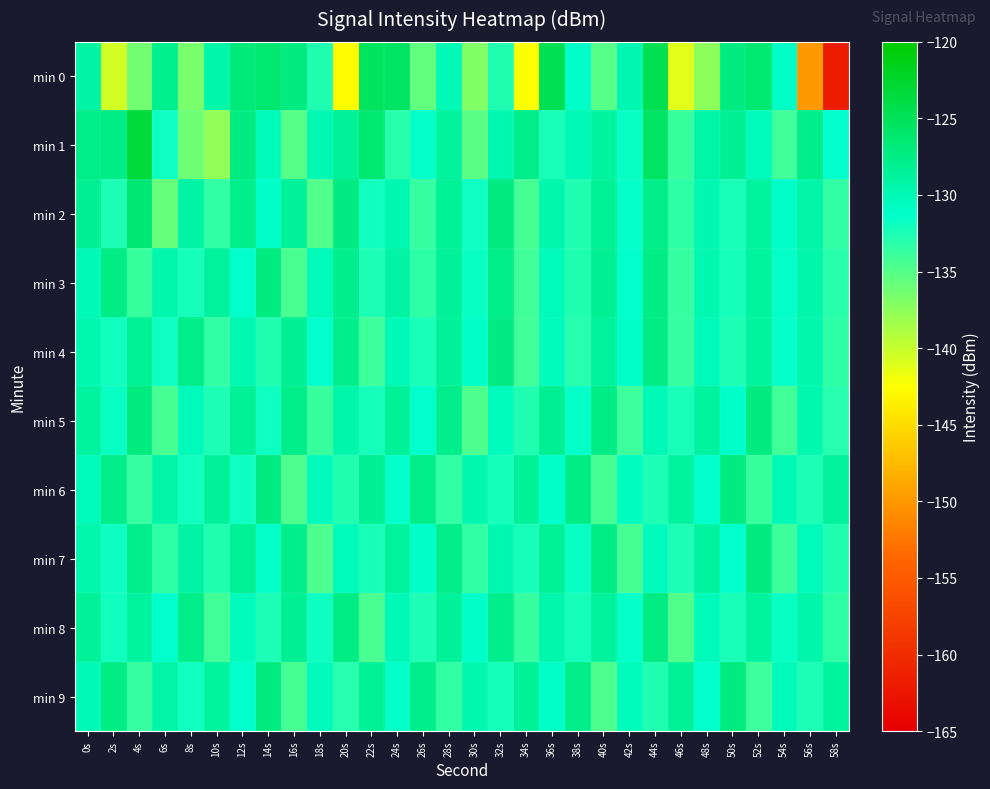

Reading right to left, list all the values displayed in this chart.

min 0: 58s=-161.7	56s=-150.0	54s=-131.0	52s=-126.2	50s=-127.1	48s=-137.4	46s=-141.1	44s=-124.4	42s=-129.9	40s=-135.1	38s=-131.2	36s=-124.7	34s=-142.5	32s=-132.8	30s=-136.9	28s=-130.1	26s=-135.6	24s=-125.5	22s=-125.3	20s=-142.7	18s=-132.8	16s=-127.1	14s=-126.3	12s=-126.8	10s=-129.5	8s=-136.6	6s=-128.0	4s=-136.3	2s=-140.5	0s=-129.1
min 1: 58s=-131.3	56s=-127.9	54s=-134.2	52s=-130.5	50s=-128.1	48s=-129.2	46s=-133.8	44s=-125.6	42s=-131.7	40s=-128.9	38s=-130.1	36s=-132.4	34s=-127.6	32s=-129.8	30s=-135.2	28s=-128.7	26s=-131.5	24s=-133.1	22s=-126.3	20s=-128.5	18s=-129.9	16s=-135.1	14s=-130.3	12s=-127.2	10s=-137.6	8s=-136.1	6s=-131.9	4s=-123.5	2s=-127.5	0s=-127.6
min 2: 58s=-133.5	56s=-129.3	54s=-131.1	52s=-128.8	50s=-132.4	48s=-129.9	46s=-133.2	44s=-127.7	42s=-131.6	40s=-128.3	38s=-132.7	36s=-129.5	34s=-134.3	32s=-127.1	30s=-131.8	28s=-128.4	26s=-133.6	24s=-129.7	22s=-132.1	20s=-127.3	18s=-134.9	16s=-128.6	14s=-131.2	12s=-127.8	10s=-133.4	8s=-129.1	6s=-135.7	4s=-126.4	2s=-132.6	0s=-128.2
min 3: 58s=-133.1	56s=-129.4	54s=-131.6	52s=-128.9	50s=-132.3	48s=-129.8	46s=-133.7	44s=-127.5	42s=-131.3	40s=-128.1	38s=-132.8	36s=-130.2	34s=-134.1	32s=-127.6	30s=-131.7	28s=-128.5	26s=-133.3	24s=-129.1	22s=-132.6	20s=-127.9	18s=-130.3	16s=-134.5	14s=-127.2	12s=-131.4	10s=-128.7	8s=-132.2	6s=-129.6	4s=-133.8	2s=-127.4	0s=-130.1
min 4: 58s=-133.3	56s=-129.6	54s=-131.5	52s=-128.8	50s=-132.5	48s=-130.3	46s=-133.6	44s=-127.4	42s=-131.2	40s=-128.7	38s=-132.9	36s=-130.5	34s=-134.2	32s=-127.3	30s=-131.1	28s=-128.6	26s=-132.4	24s=-130.1	22s=-133.9	20s=-127.8	18s=-131.4	16s=-128.2	14s=-132.7	12s=-129.9	10s=-133.5	8s=-127.6	6s=-131.8	4s=-128.4	2s=-132.1	0s=-129.7
min 5: 58s=-132.9	56s=-129.7	54s=-134.1	52s=-127.2	50s=-131.2	48s=-128.8	46s=-132.4	44s=-130.1	42s=-133.9	40s=-127.5	38s=-131.6	36s=-128.1	34s=-132.7	32s=-130.4	30s=-134.6	28s=-127.9	26s=-131.3	24s=-128.6	22s=-132.2	20s=-129.4	18s=-133.8	16s=-127.7	14s=-131.9	12s=-128.3	10s=-132.6	8s=-130.2	6s=-134.4	4s=-127.1	2s=-131.7	0s=-128.9
min 6: 58s=-128.7	56s=-132.6	54s=-130.1	52s=-133.8	50s=-127.1	48s=-131.3	46s=-128.9	44s=-132.5	42s=-130.6	40s=-134.3	38s=-127.4	36s=-131.1	34s=-128.6	32s=-132.3	30s=-129.8	28s=-133.4	26s=-127.7	24s=-131.5	22s=-128.2	20s=-132.8	18s=-130.4	16s=-134.6	14s=-127.3	12s=-131.8	10s=-128.5	8s=-132.1	6s=-129.2	4s=-133.7	2s=-127.6	0s=-130.3
min 7: 58s=-132.8	56s=-130.3	54s=-133.9	52s=-127.2	50s=-131.4	48s=-128.8	46s=-132.6	44s=-130.5	42s=-134.4	40s=-127.5	38s=-131.7	36s=-128.3	34s=-132.2	32s=-129.9	30s=-133.5	28s=-127.6	26s=-131.1	24s=-128.7	22s=-132.4	20s=-130.2	18s=-134.7	16s=-127.9	14s=-131.6	12s=-128.4	10s=-132.7	8s=-129.1	6s=-133.2	4s=-127.8	2s=-131.9	0s=-129.5
min 8: 58s=-133.2	56s=-129.4	54s=-131.7	52s=-128.9	50s=-132.4	48s=-130.2	46s=-134.8	44s=-127.3	42s=-131.5	40s=-128.7	38s=-132.3	36s=-129.6	34s=-133.7	32s=-127.8	30s=-131.2	28s=-128.5	26s=-132.6	24s=-130.1	22s=-134.5	20s=-127.4	18s=-131.8	16s=-128.1	14s=-132.5	12s=-130.4	10s=-134.2	8s=-127.7	6s=-131.3	4s=-128.9	2s=-132.1	0s=-128.6
min 9: 58s=-128.8	56s=-132.6	54s=-130.2	52s=-133.9	50s=-127.1	48s=-131.3	46s=-128.4	44s=-132.7	42s=-130.4	40s=-134.6	38s=-127.6	36s=-131.1	34s=-128.6	32s=-132.2	30s=-129.7	28s=-133.4	26s=-127.9	24s=-131.6	22s=-128.3	20s=-132.9	18s=-130.5	16s=-134.3	14s=-127.2	12s=-131.4	10s=-128.8	8s=-132.1	6s=-129.3	4s=-133.6	2s=-127.5	0s=-130.1